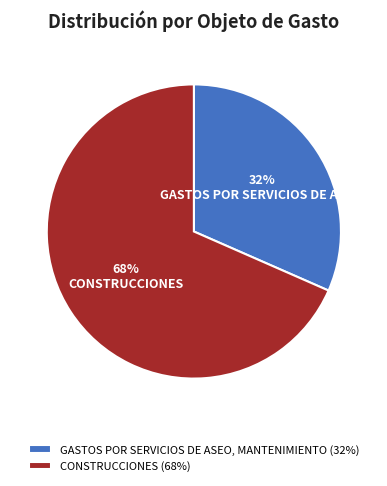

Rank the categories by value from highest to lowest.

CONSTRUCCIONES, GASTOS POR SERVICIOS DE ASEO, MANTENIMIENTO